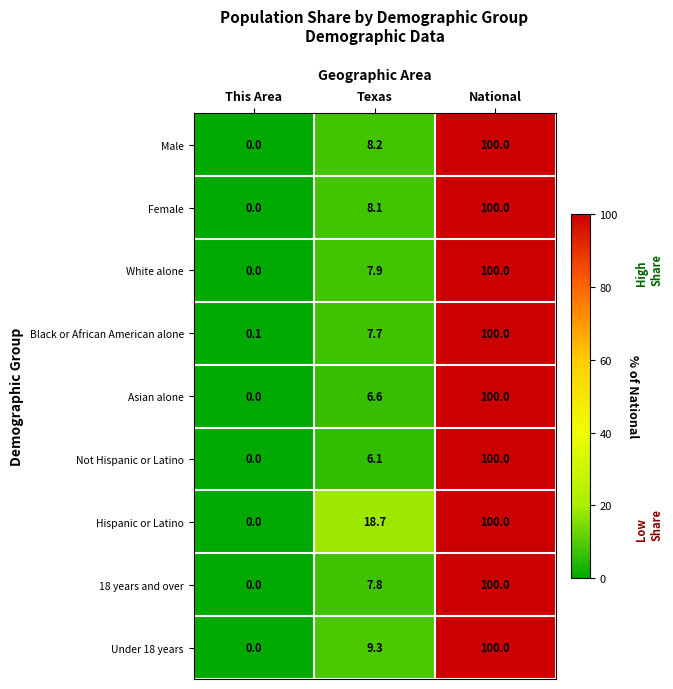

At which category is the sum across all series the highest?

National